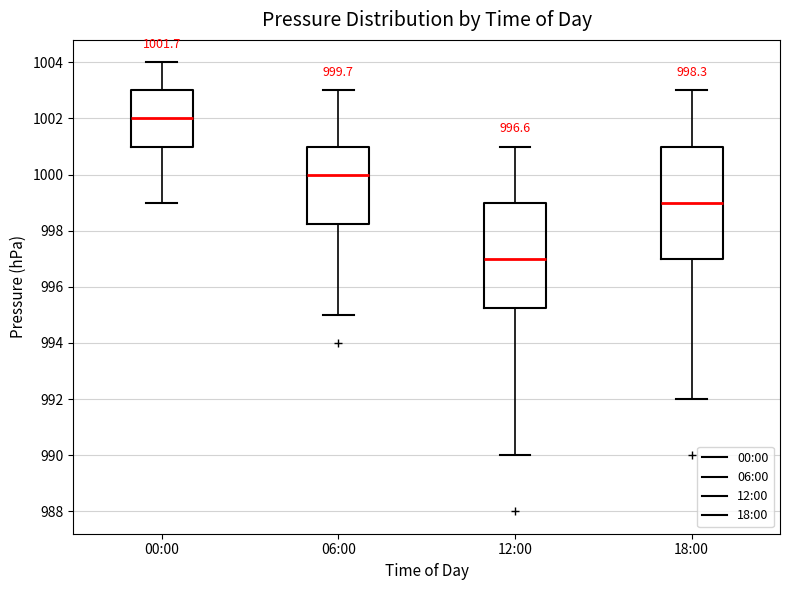

Which box has the lowest median line?

12:00